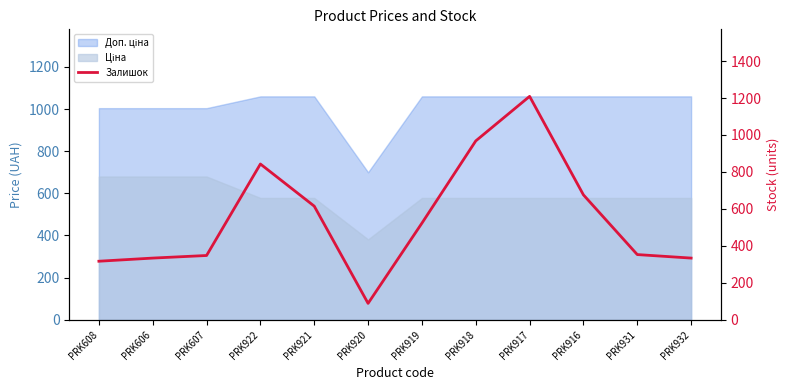

True or false: the data shows 166 at PRK606.

False